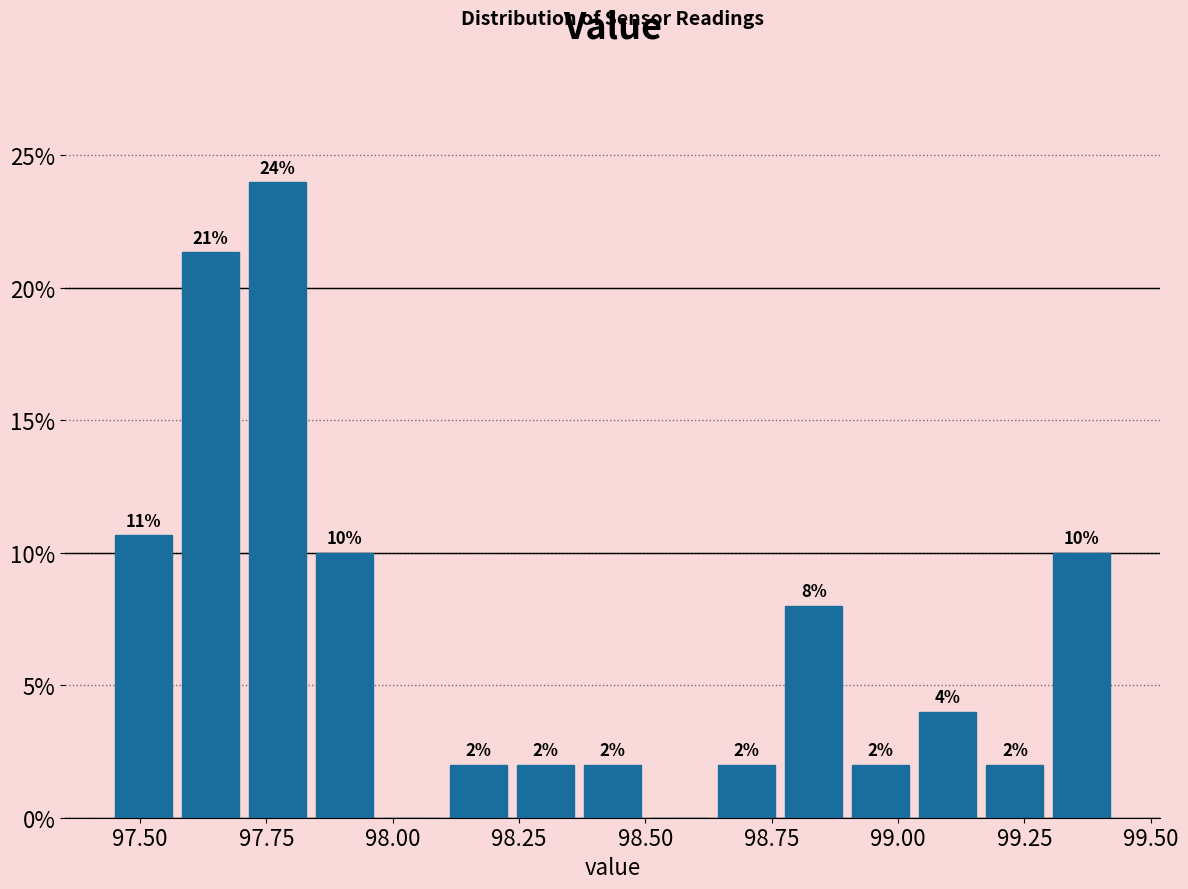

Read against the x-axis, roughly where is the centre of the tallest bar?

97.75